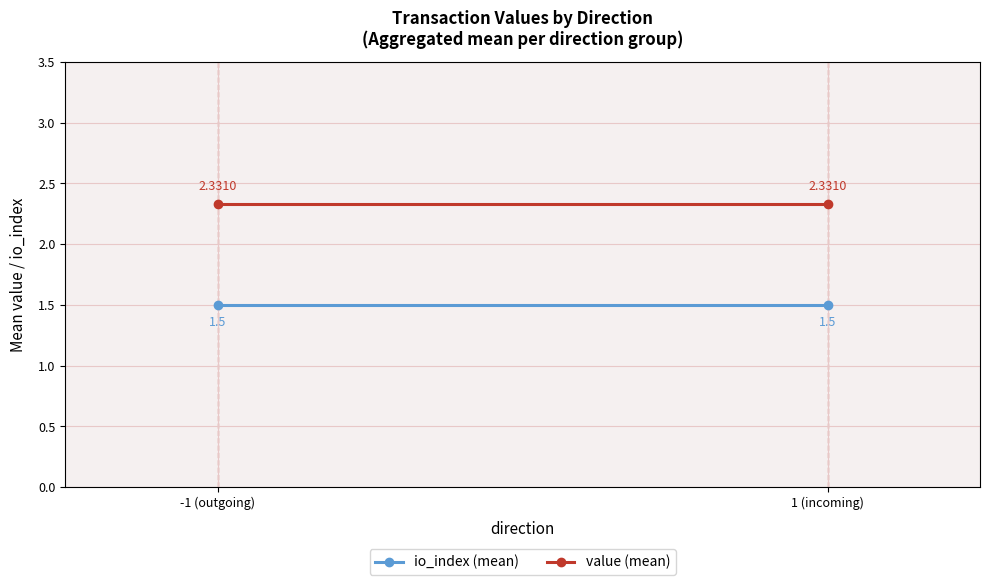

Rank the series by their average value, from lowest to highest.

io_index (mean), value (mean)